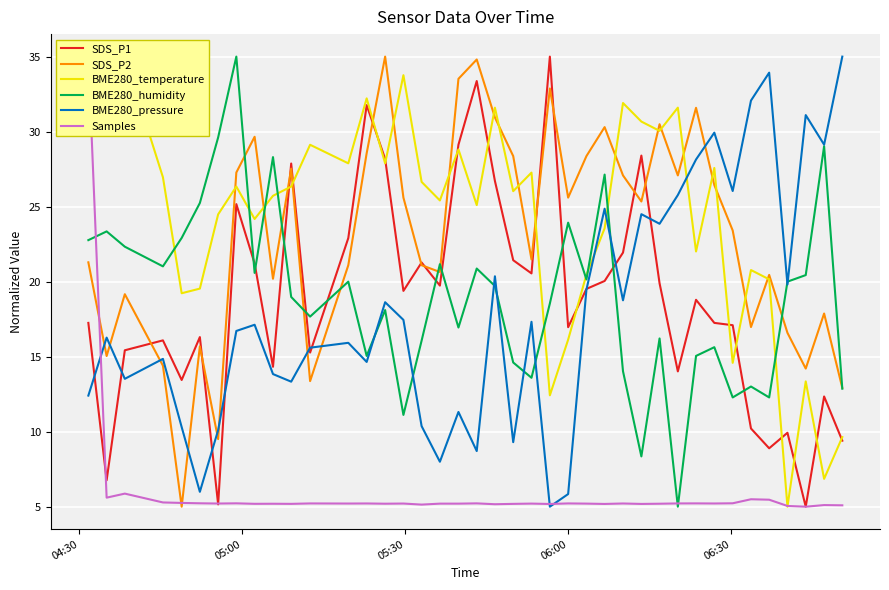

Which series ends up on top after the final intersection of SDS_P1 and BME280_humidity?

BME280_humidity